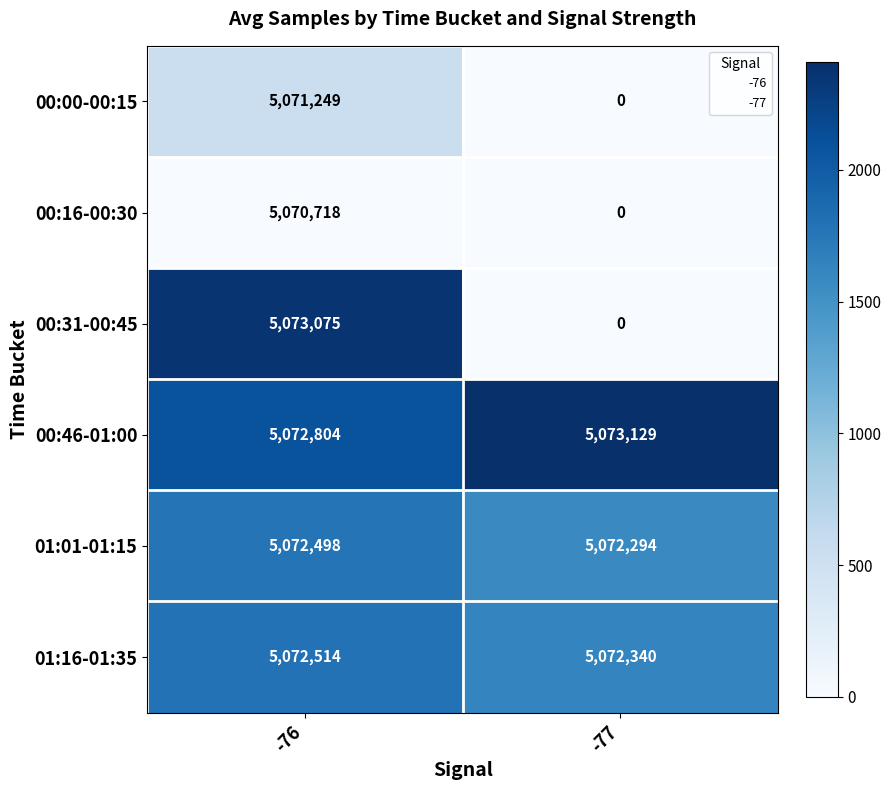

At how many categories does at least one series exceed 1433?

2